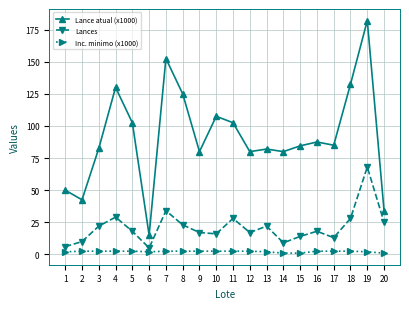

The Lances series shows 29.0 at 4. True or false?

True